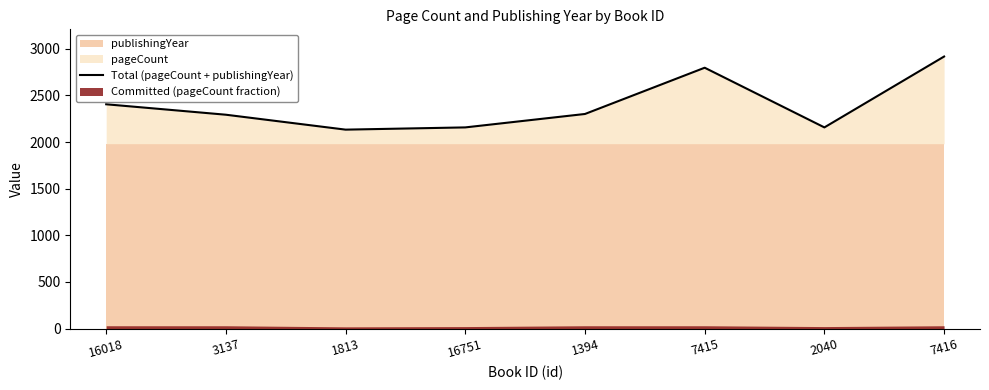

What is the change in value from 1394 to 7415?

+496